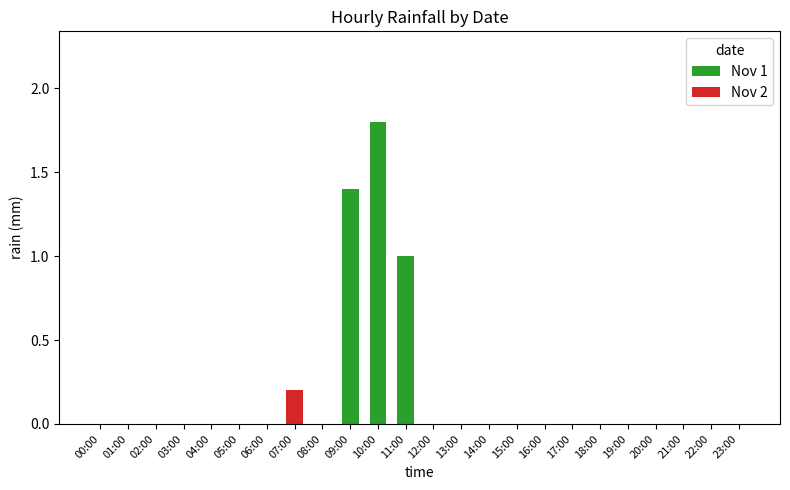

At which category is the sum across all series the highest?

10:00